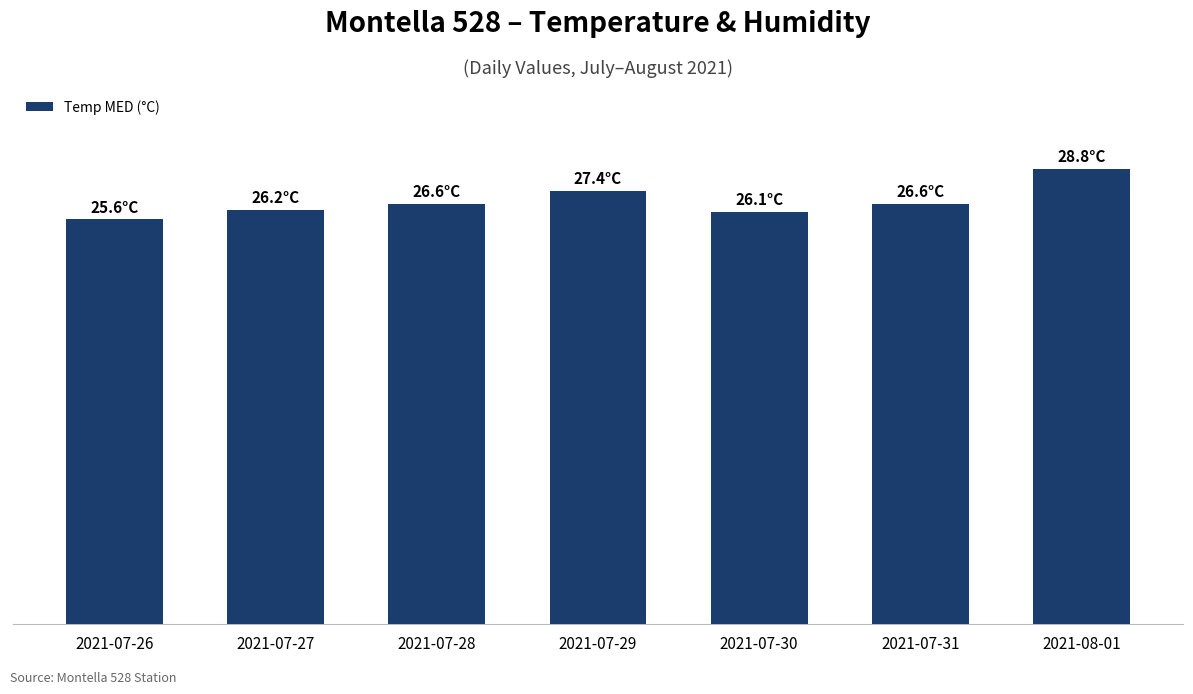

What is the label of the 5th bar from the left?

2021-07-30